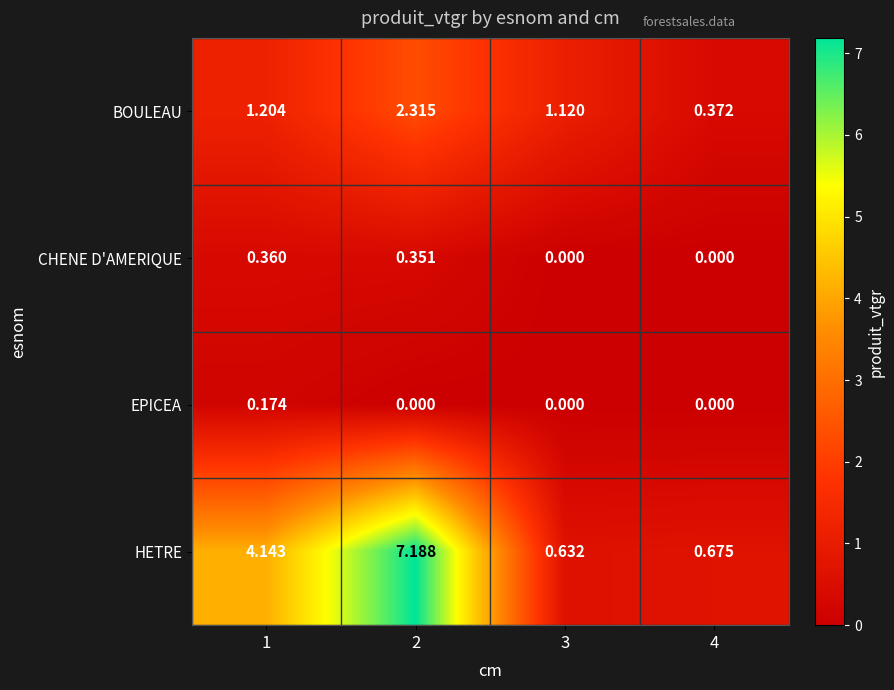

Rank the series at 1 from lowest to highest value.

EPICEA, CHENE D'AMERIQUE, BOULEAU, HETRE